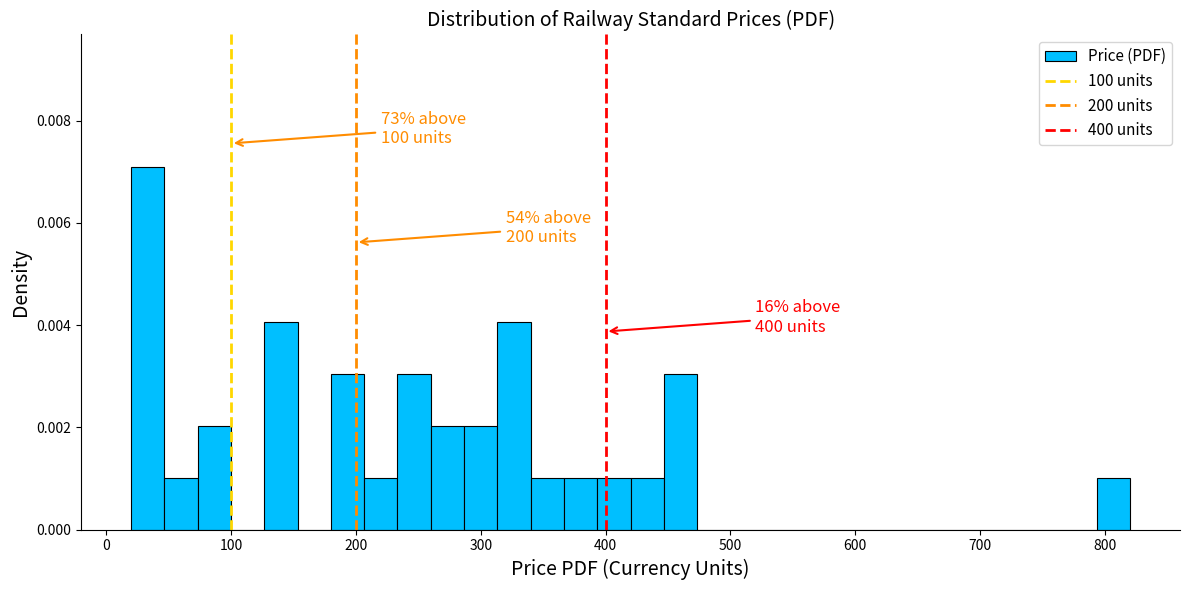

Around what value on the x-axis is the tallest bar? Give the approximate position of its centre, as read against the axis.

30